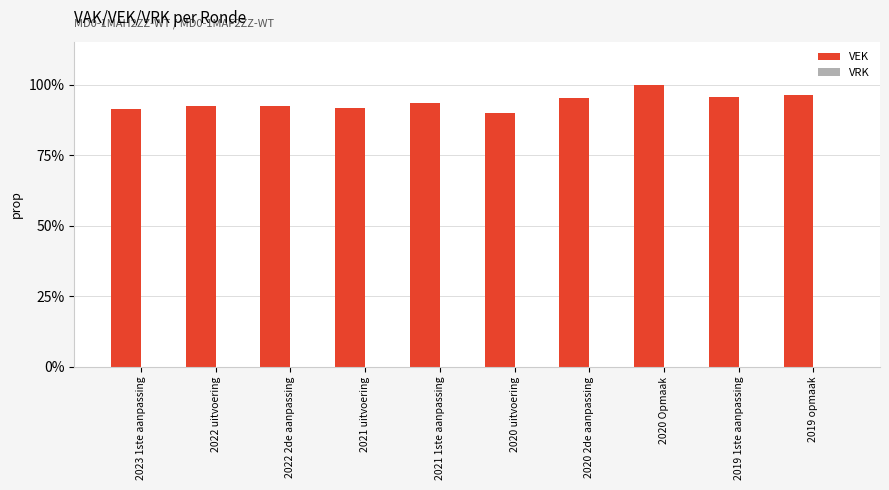

Does the chart contain any negative values?

No